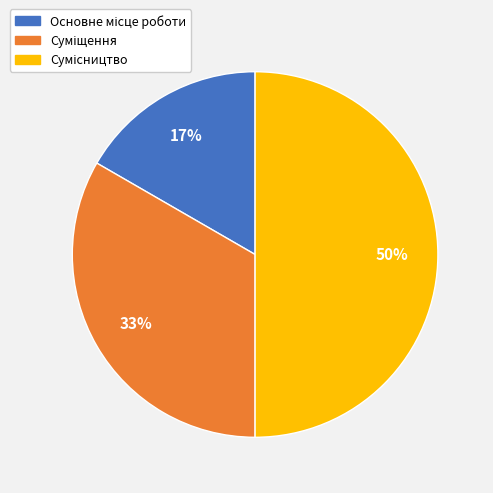

To the nearest percent, what is the difference between the largest and smallest slice percentages?

33%